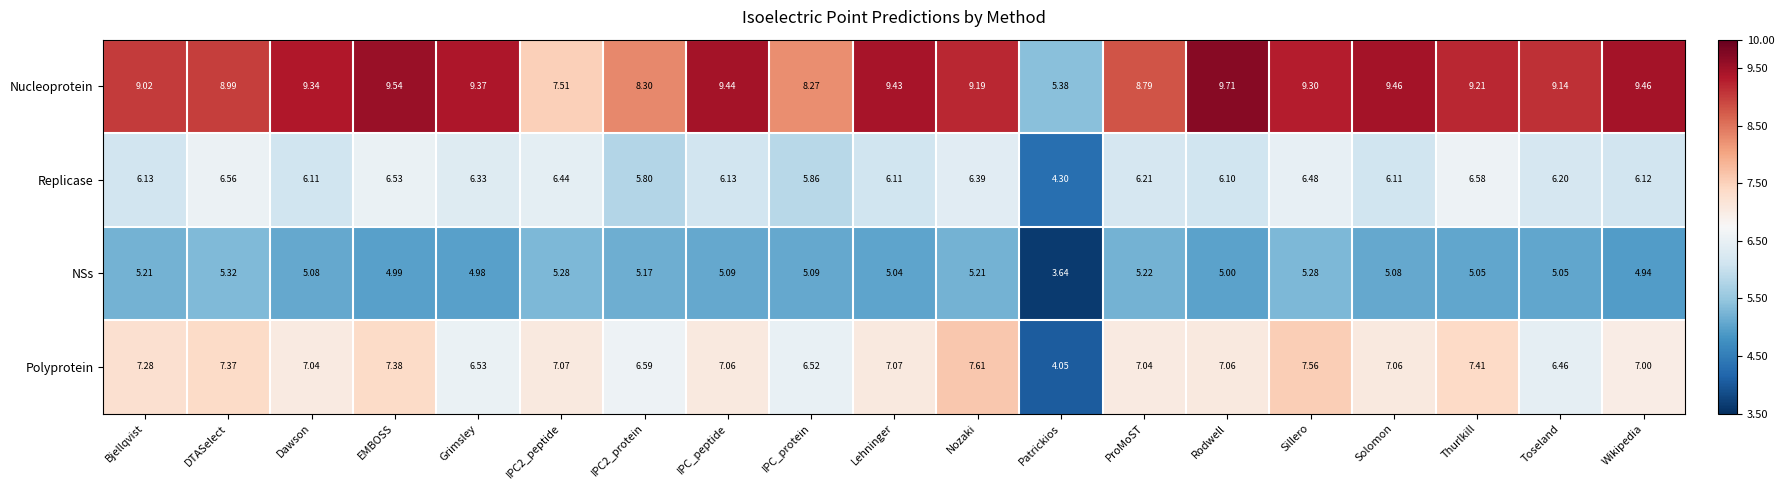

Which category has the lowest value across all series?

Patrickios